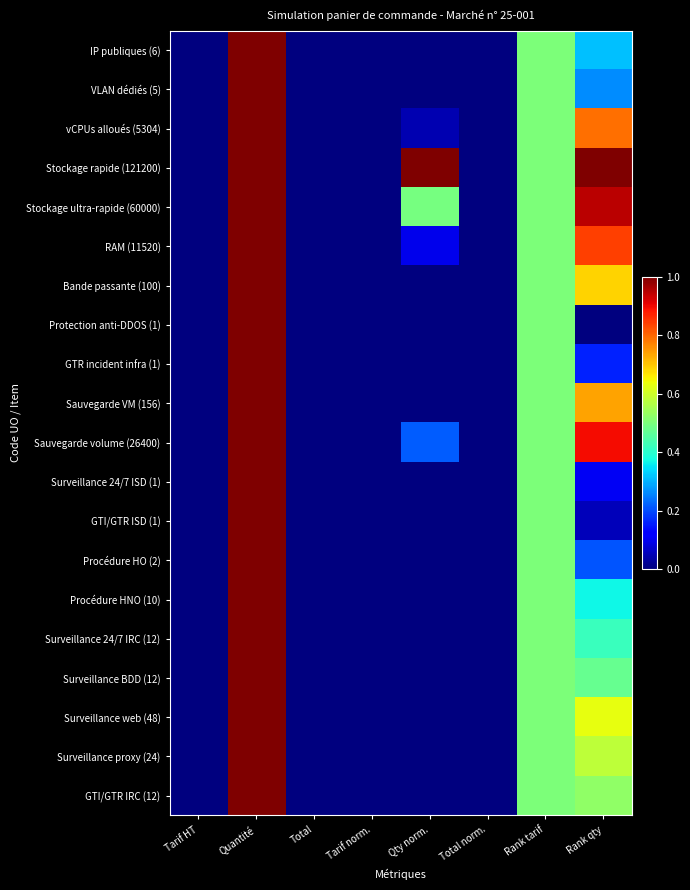

Which has a higher value, Total norm. or Total?

Total norm.